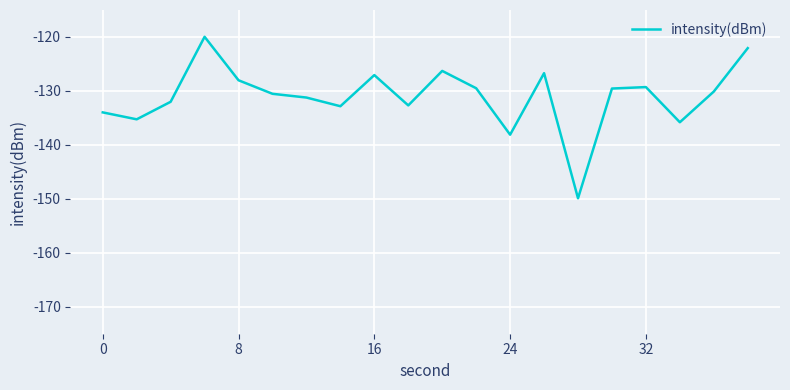

What is the smallest value displayed?

-149.9